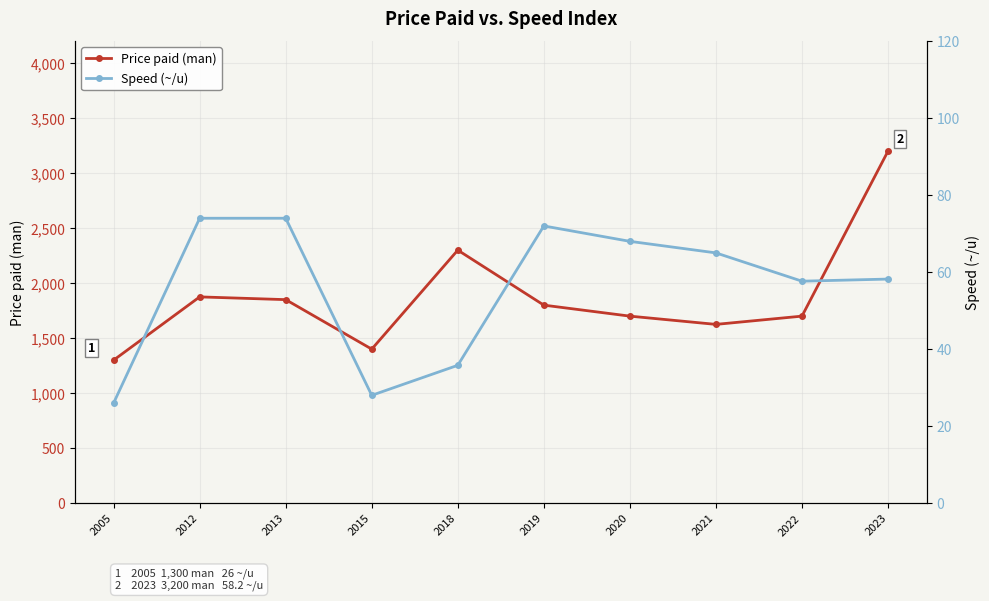

How many lines are shown in the chart?

2